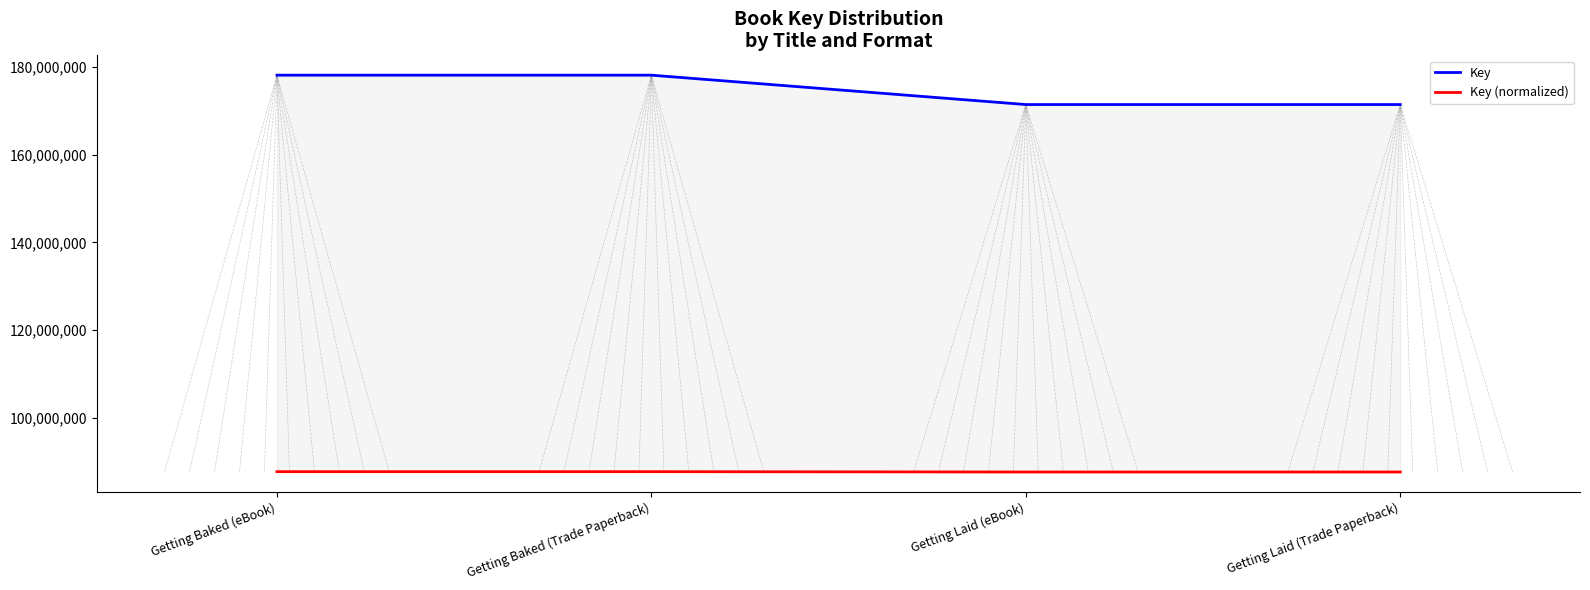

What is the label of the 2nd point from the left?

Getting Baked (Trade Paperback)